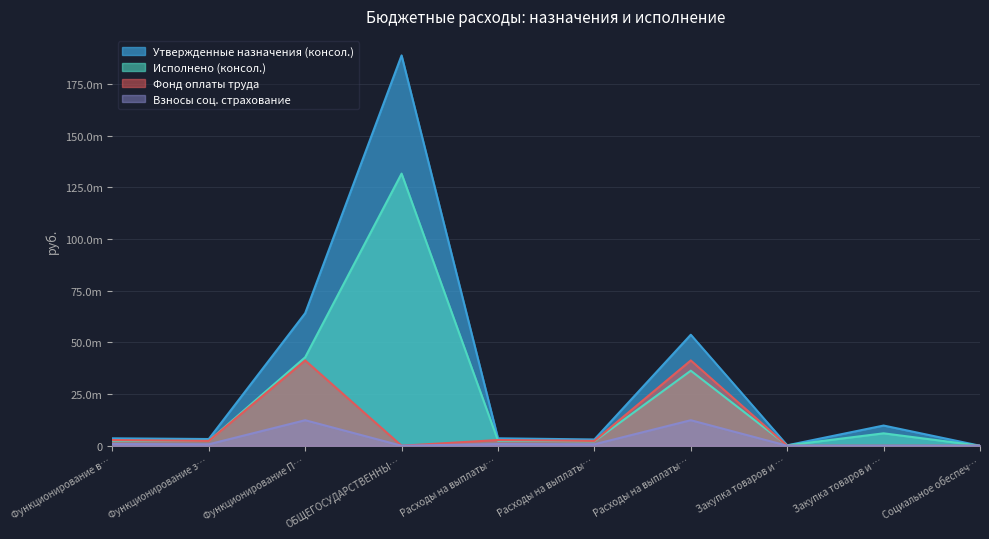

What are all the series names shown in the legend?

Утвержденные назначения (консол.), Исполнено (консол.), Фонд оплаты труда, Взносы соц. страхование